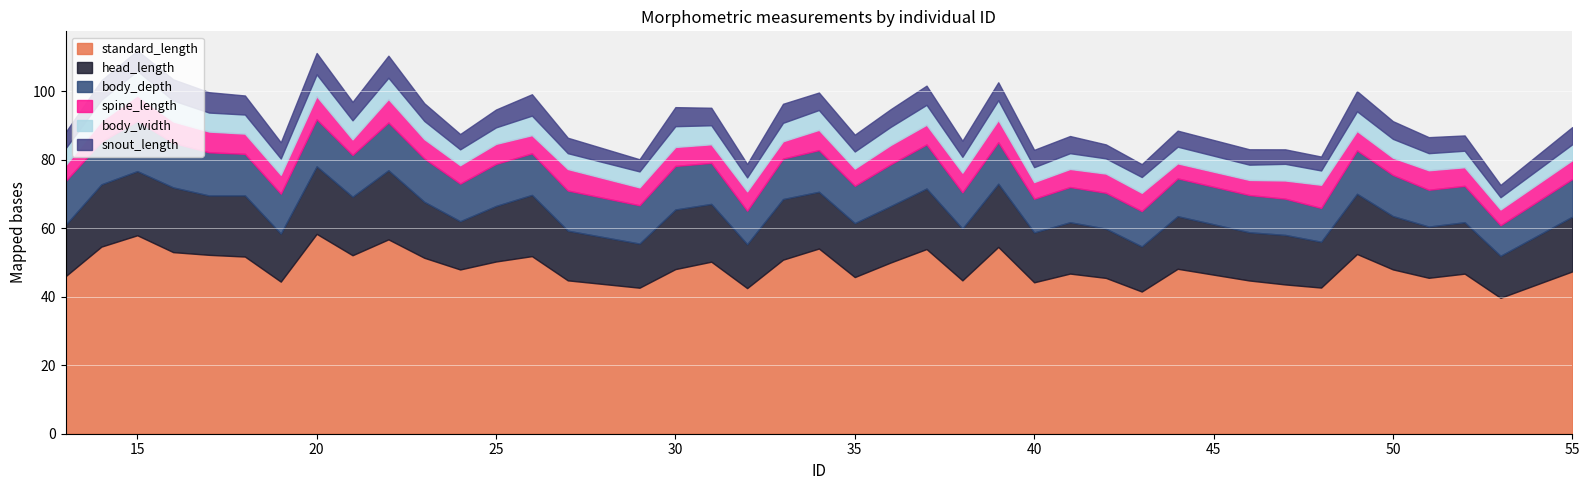

Where is snout_length nearest to the value 4?

48